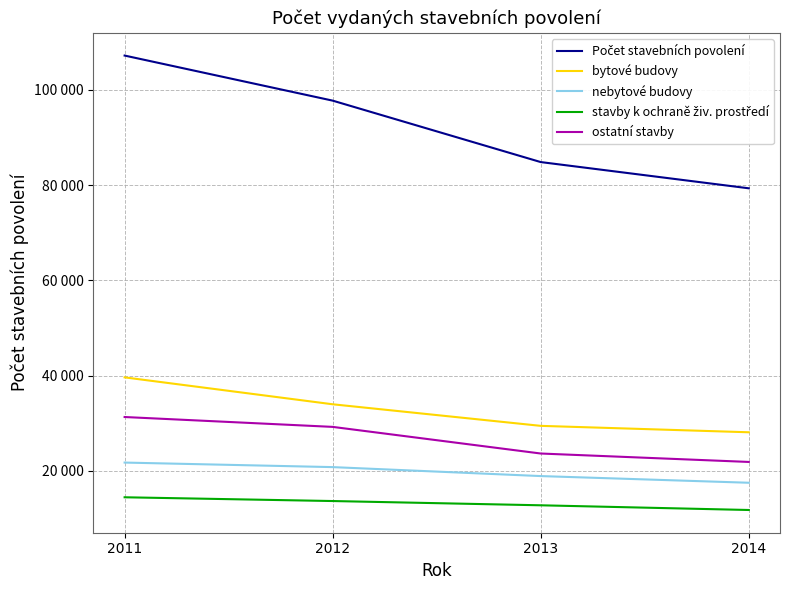

What is the sum of the bytové budovy values at 2014 and 2011?

67783